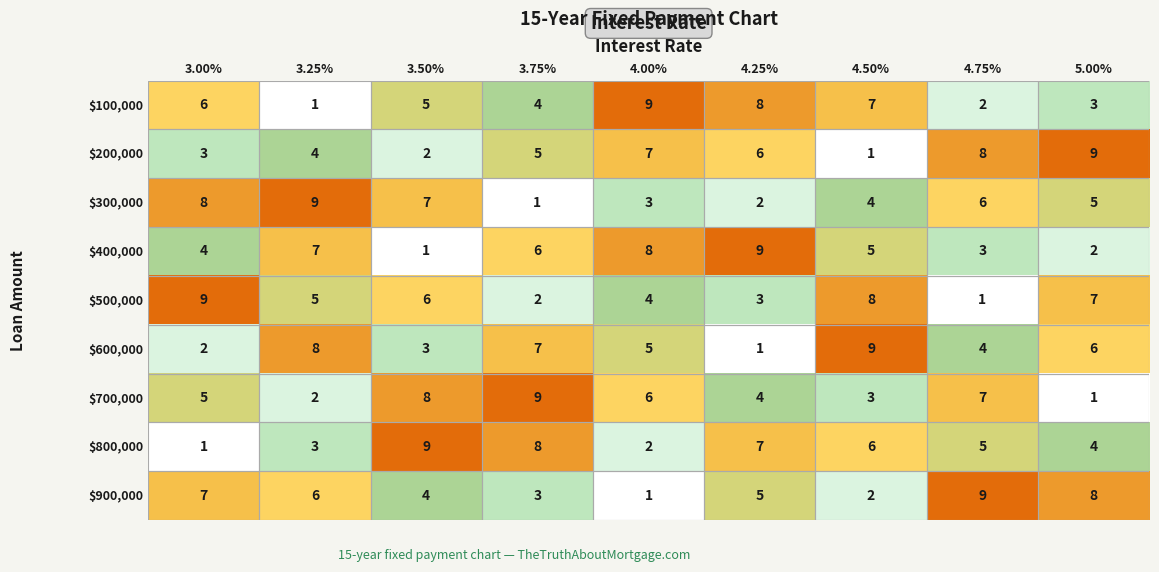

Which category has the lowest value in the $800,000 series?

3.00%